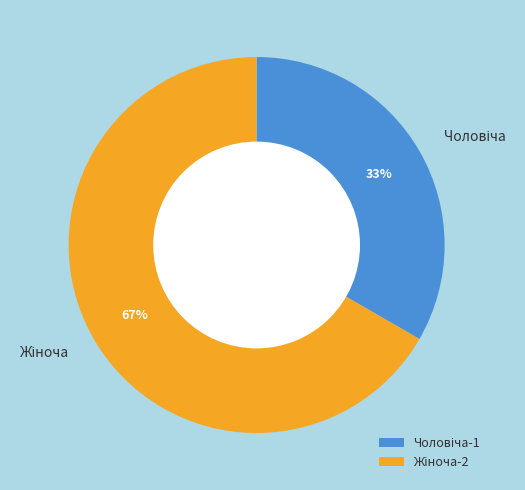

To the nearest percent, what is the average slice percentage?

50%